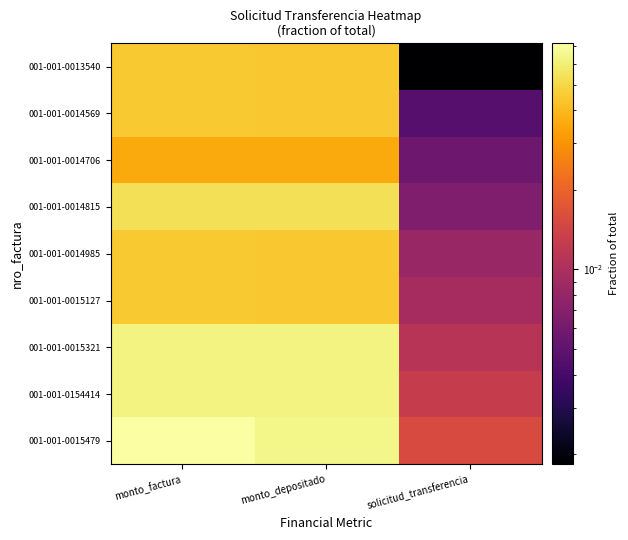

Which category has the lowest value across all series?

solicitud_transferencia